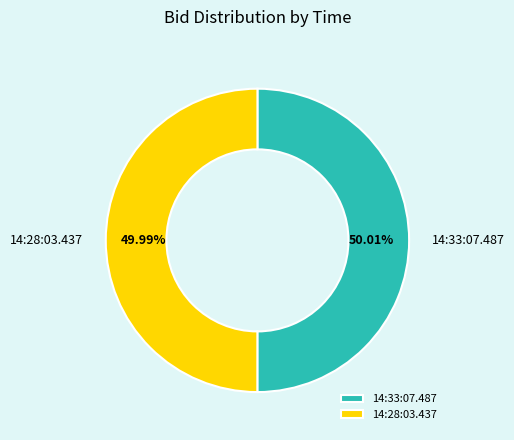

Is there a majority slice in this chart?

Yes